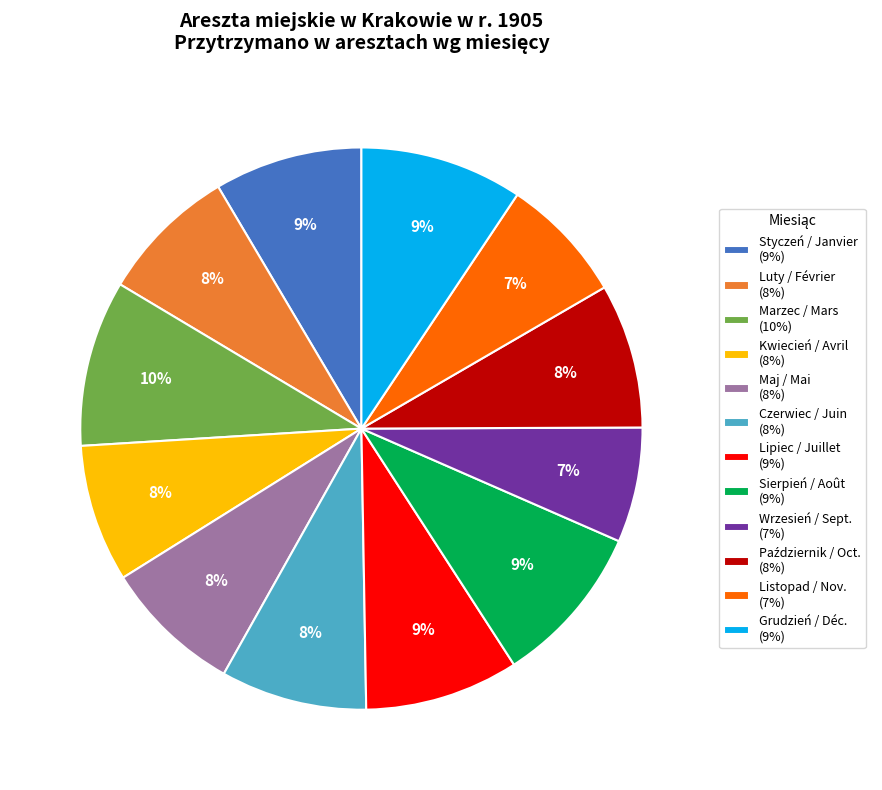

Count the number of slices in the pie.

12